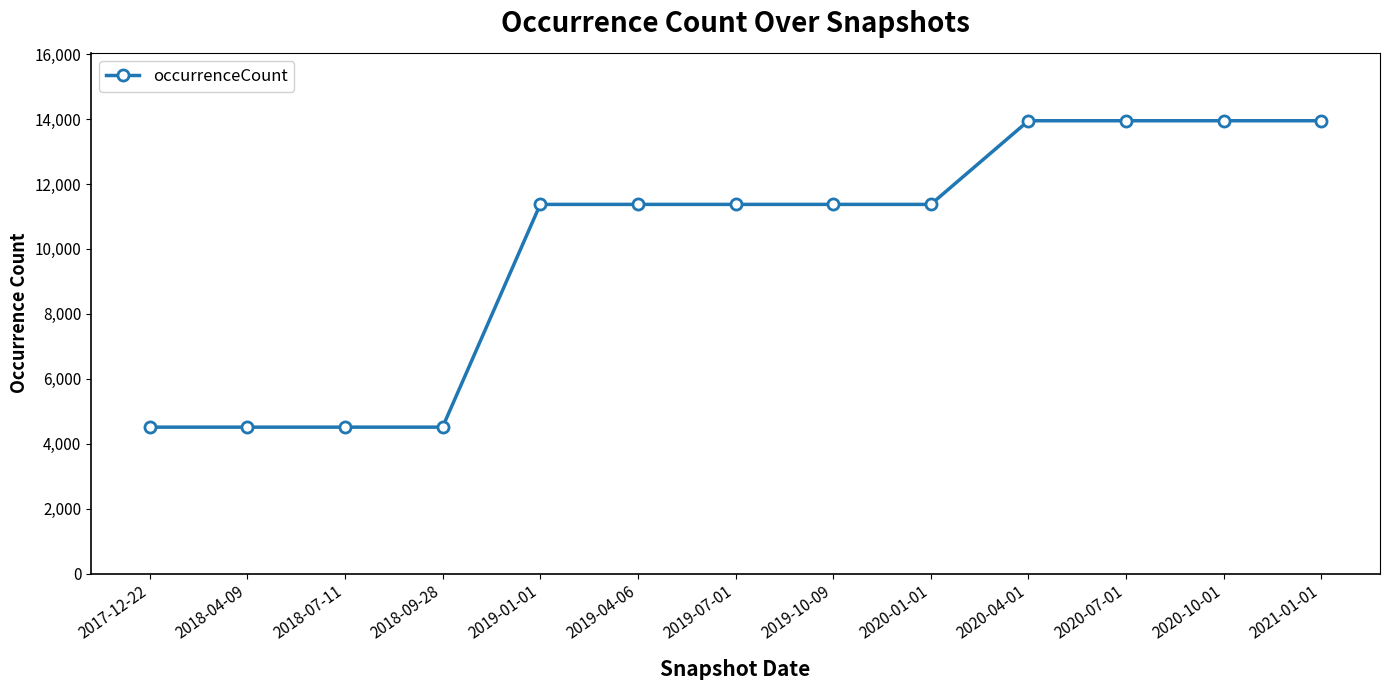

What is the approximate value at 2019-04-06, to the nearest 50?

11350